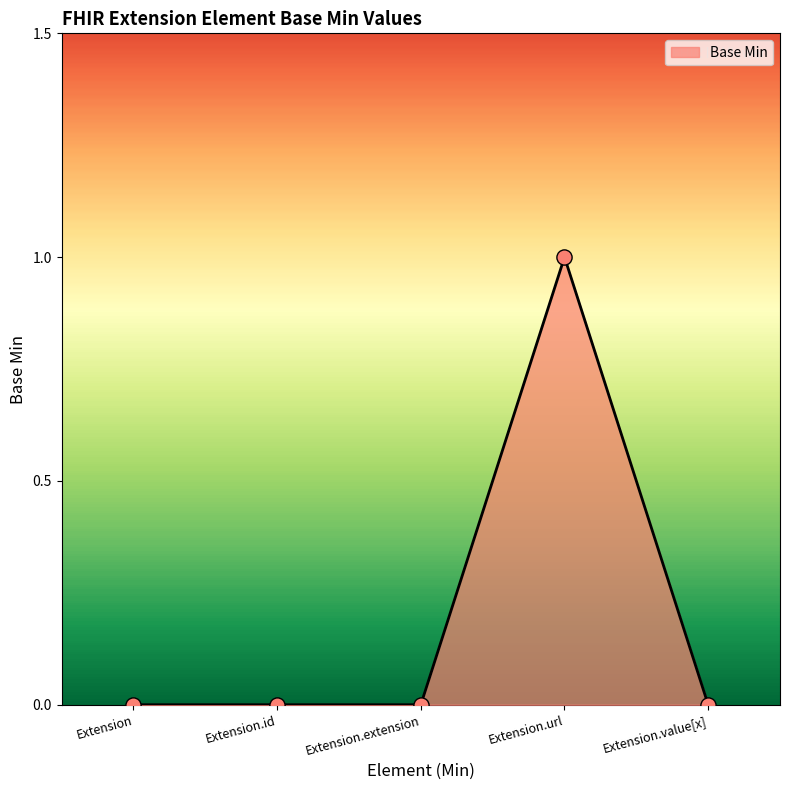

What is the change in value from Extension to Extension.url?

+1